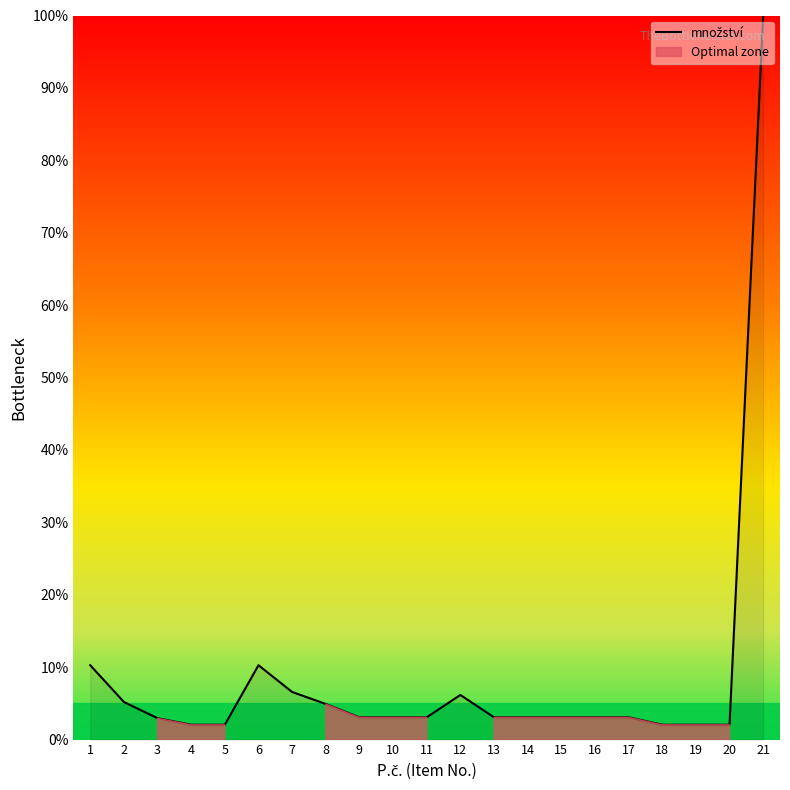

Reading left to right, what are all the values shown in this chart?

10.3	5.2	3.0	2.1	2.1	10.3	6.6	4.9	3.1	3.1	3.1	6.2	3.1	3.1	3.1	3.1	3.1	2.1	2.1	2.1	100.0